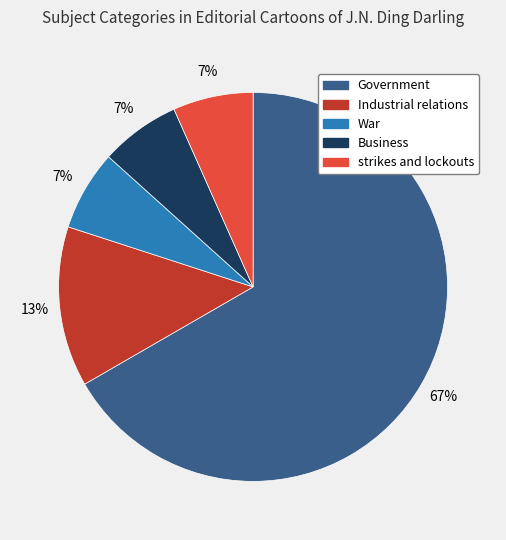

Count the number of slices in the pie.

5